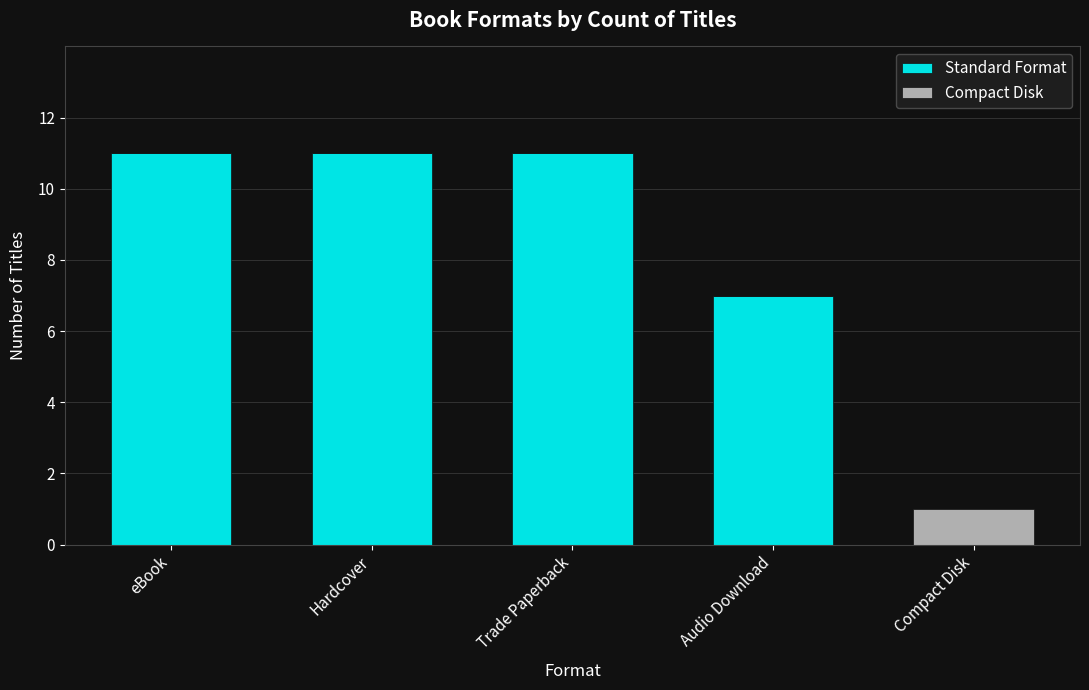

Where is Standard Format nearest to the value 5?

Audio Download